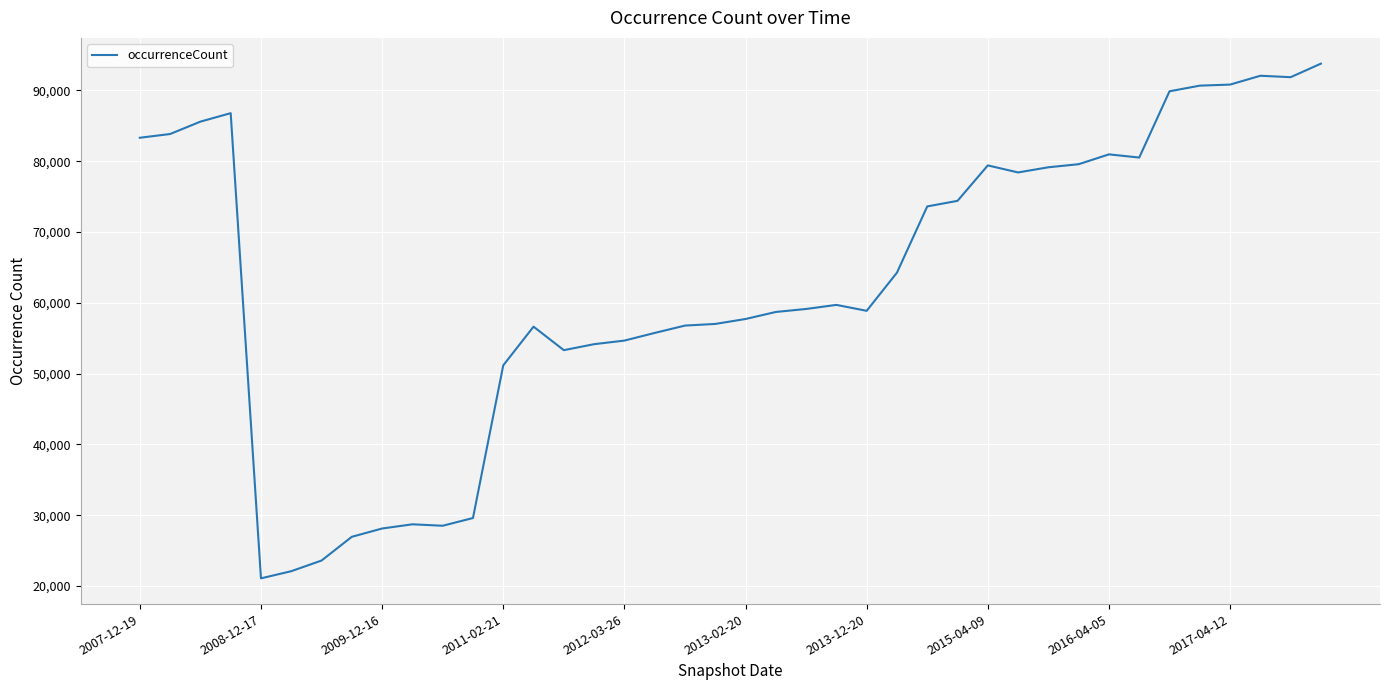

How many lines are shown in the chart?

1